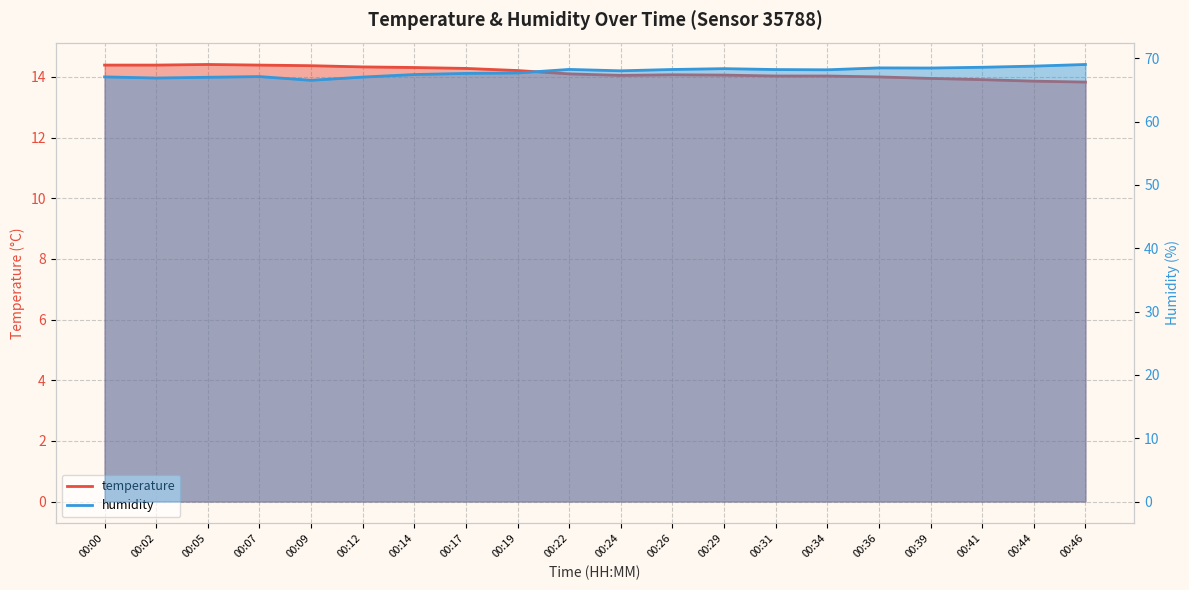

Rank the series by their maximum value, from lowest to highest.

temperature, humidity